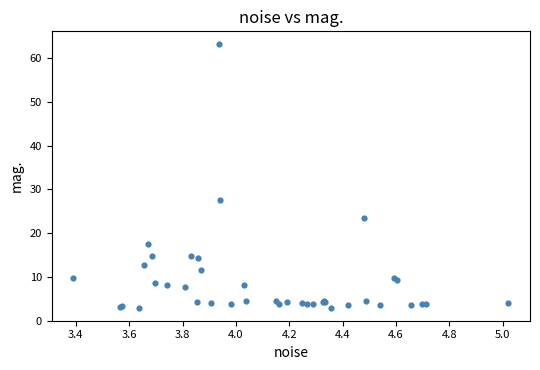

What Y value in the scatter plot is closest to 33?

27.5